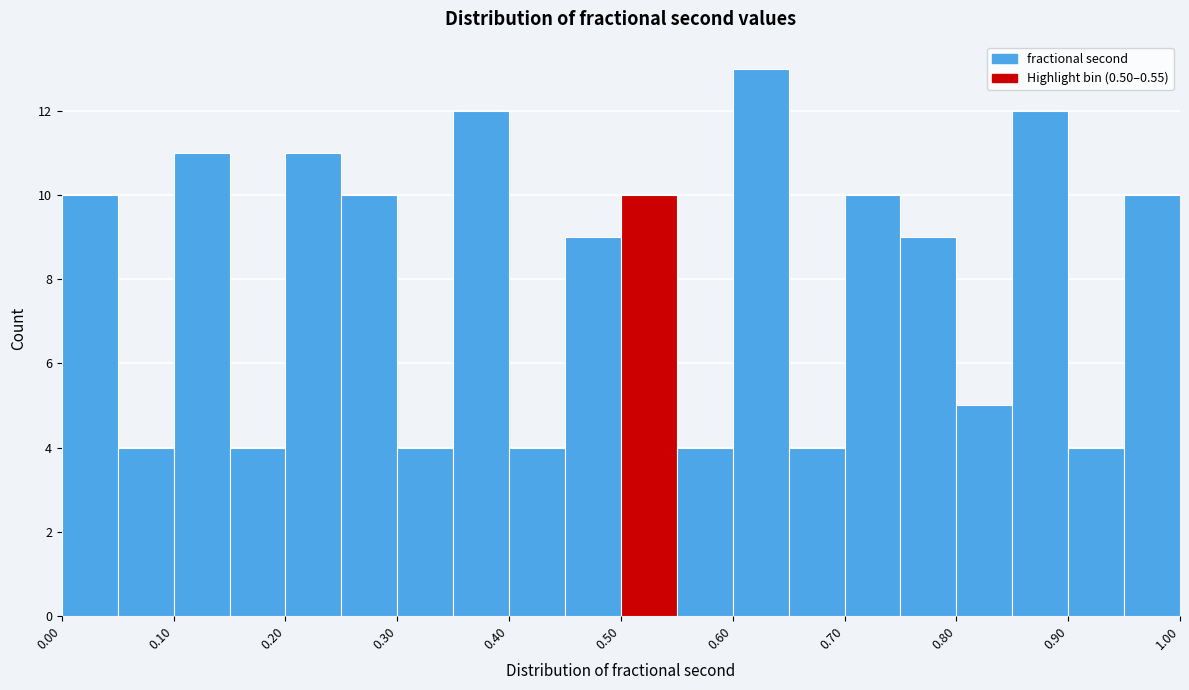

Which range on the x-axis has the tallest bar?

0.60 to 0.65